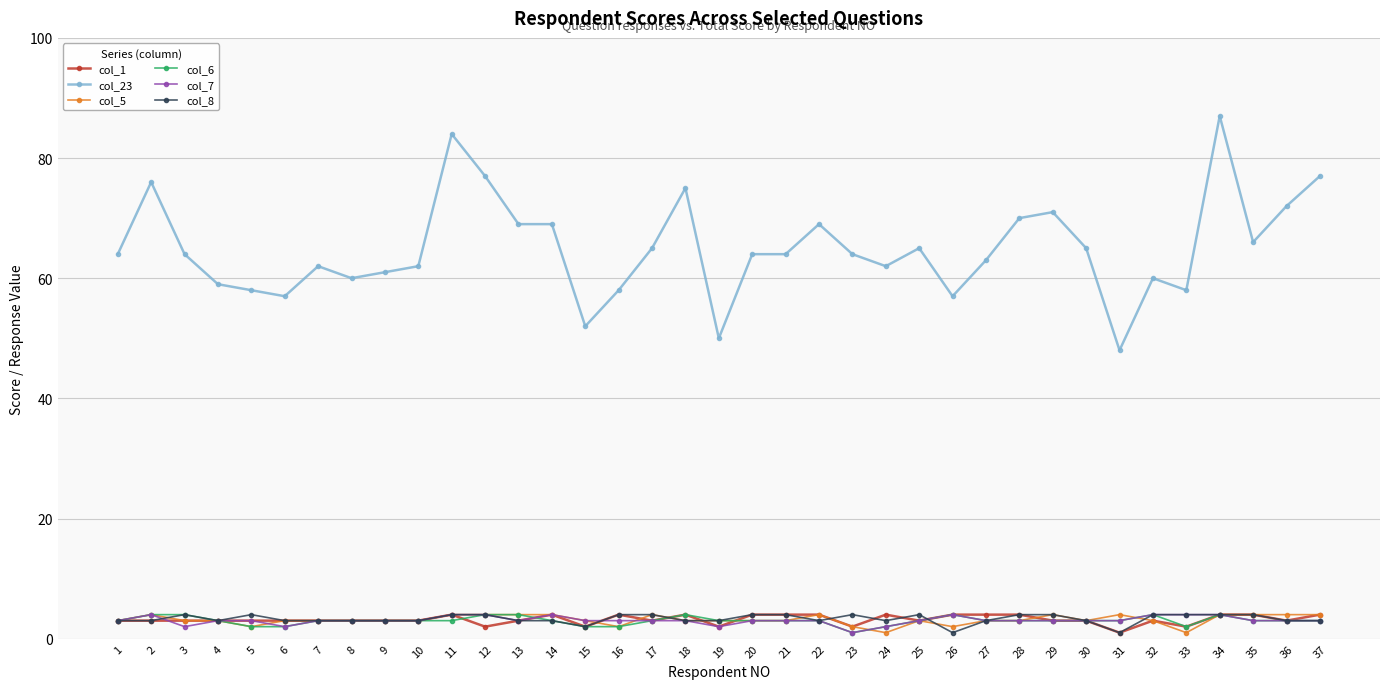

What is the maximum value shown in the chart?

87